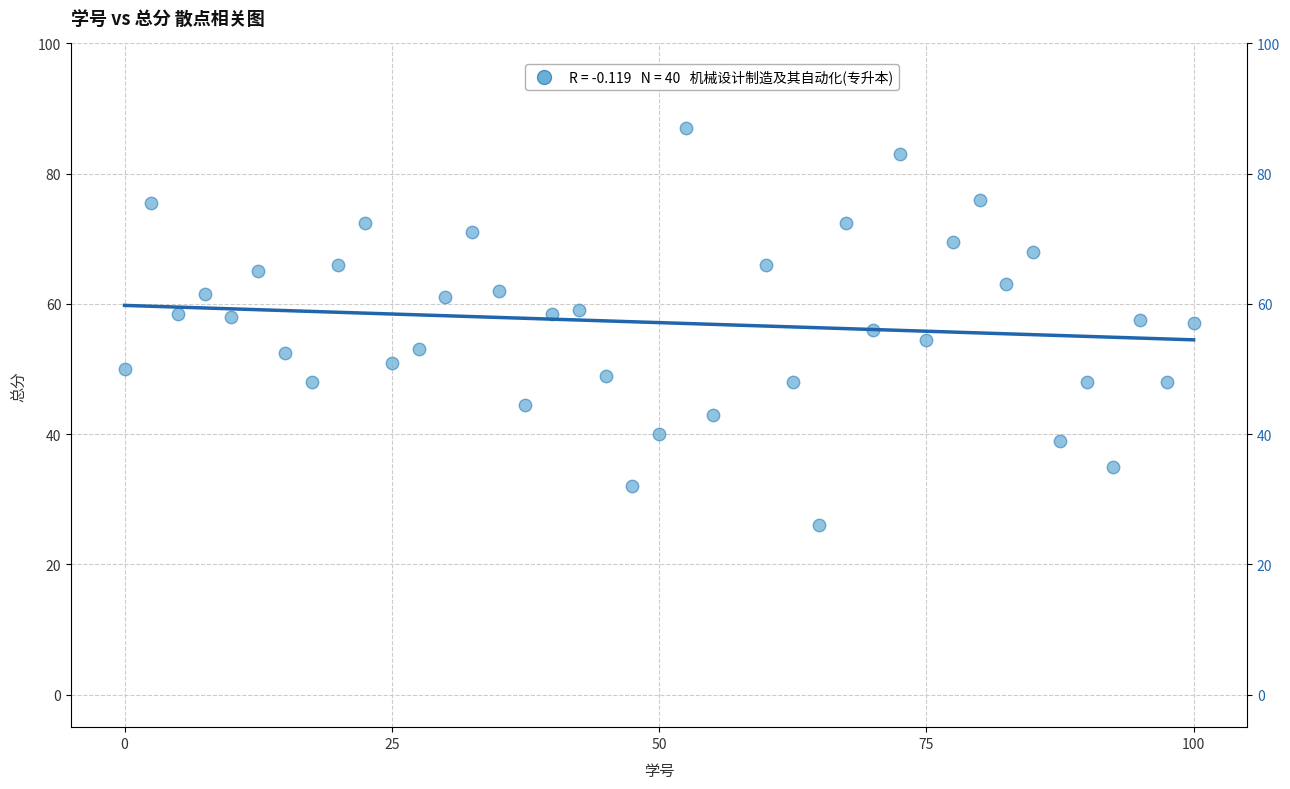

What is the range of X values (max minus min)?

100.0